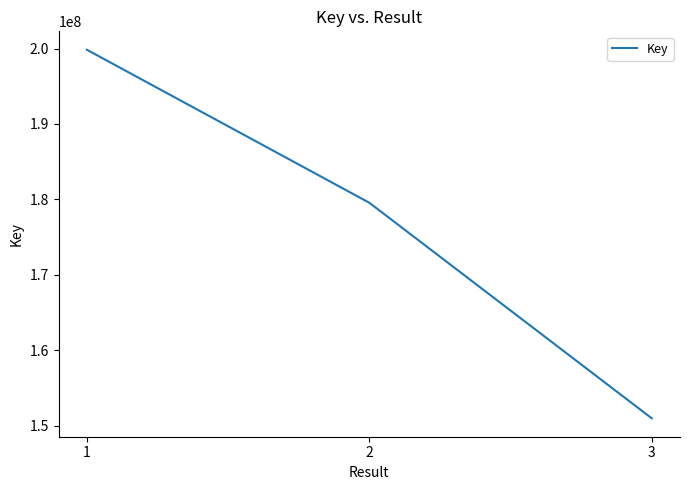

How many values are between 150989131 and 199838187?

3